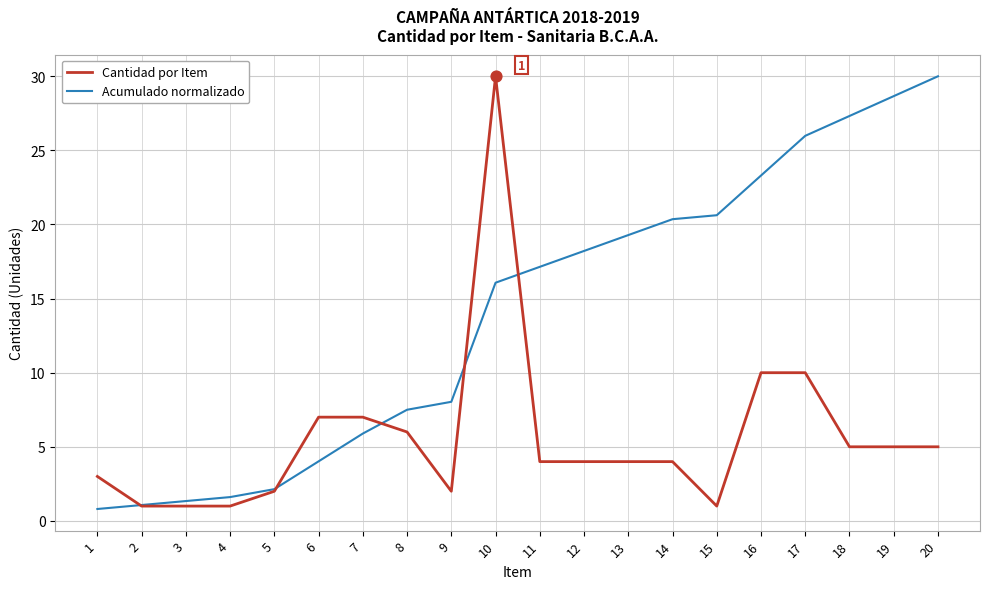

At which category is the sum across all series the highest?

10